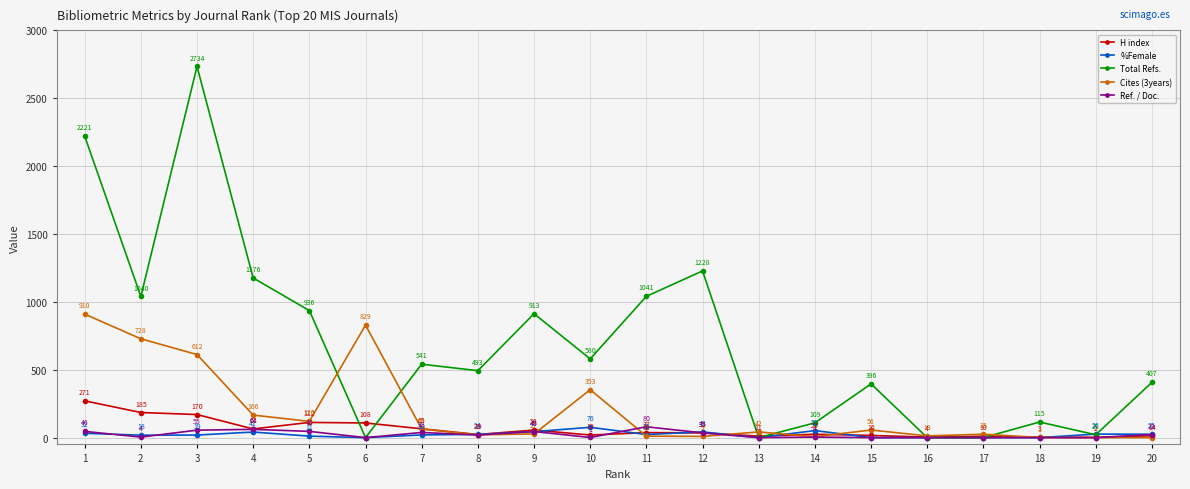

What are all the series names shown in the legend?

H index, %Female, Total Refs., Cites (3years), Ref. / Doc.